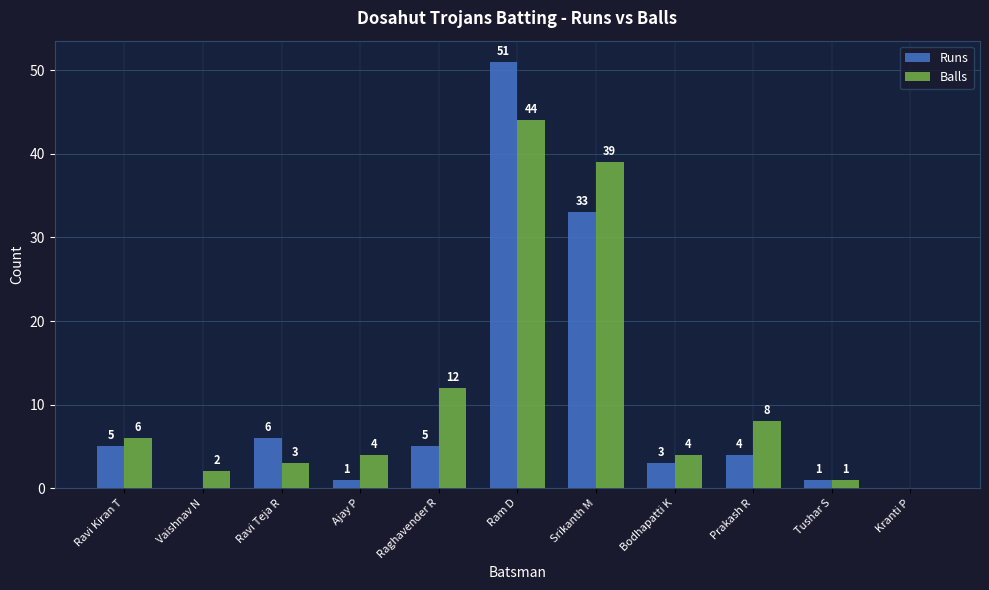

Are the bars horizontal?

No